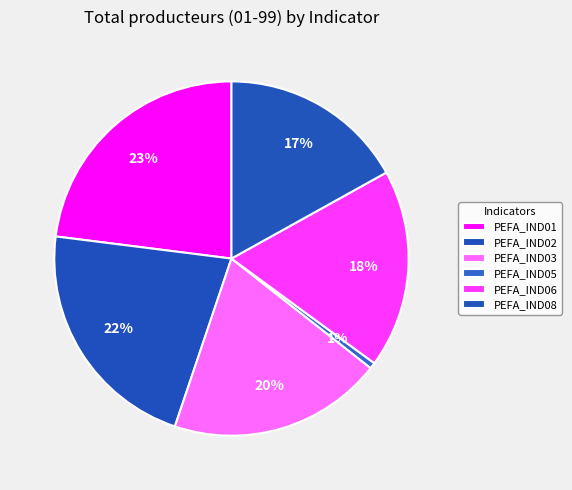

To the nearest percent, what is the average slice percentage?

17%